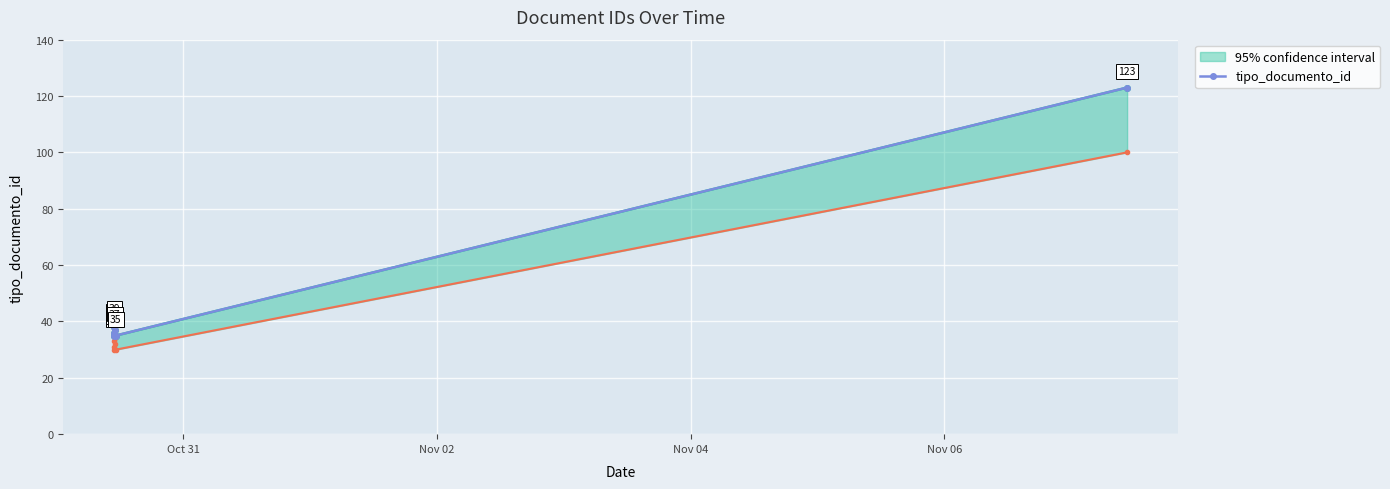

What is the greatest value displayed?

123